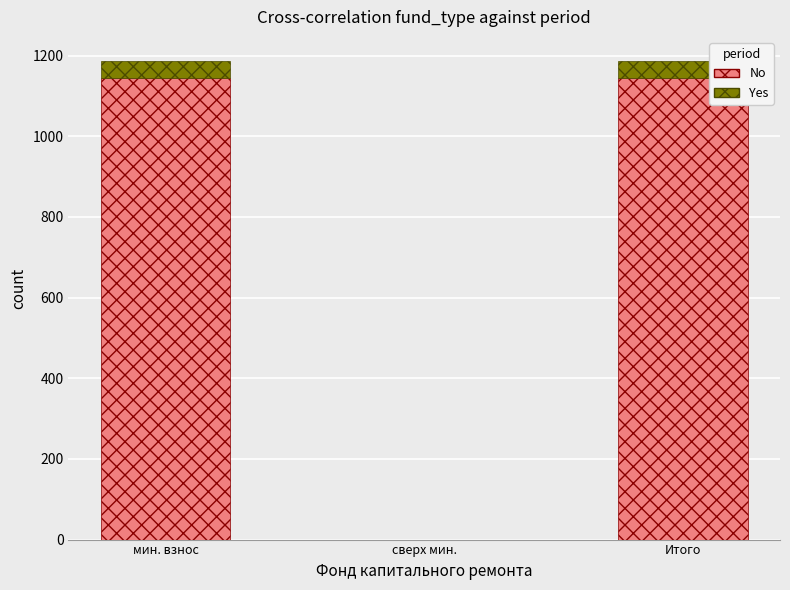

What is the total value across all series at Итого?

1187.1